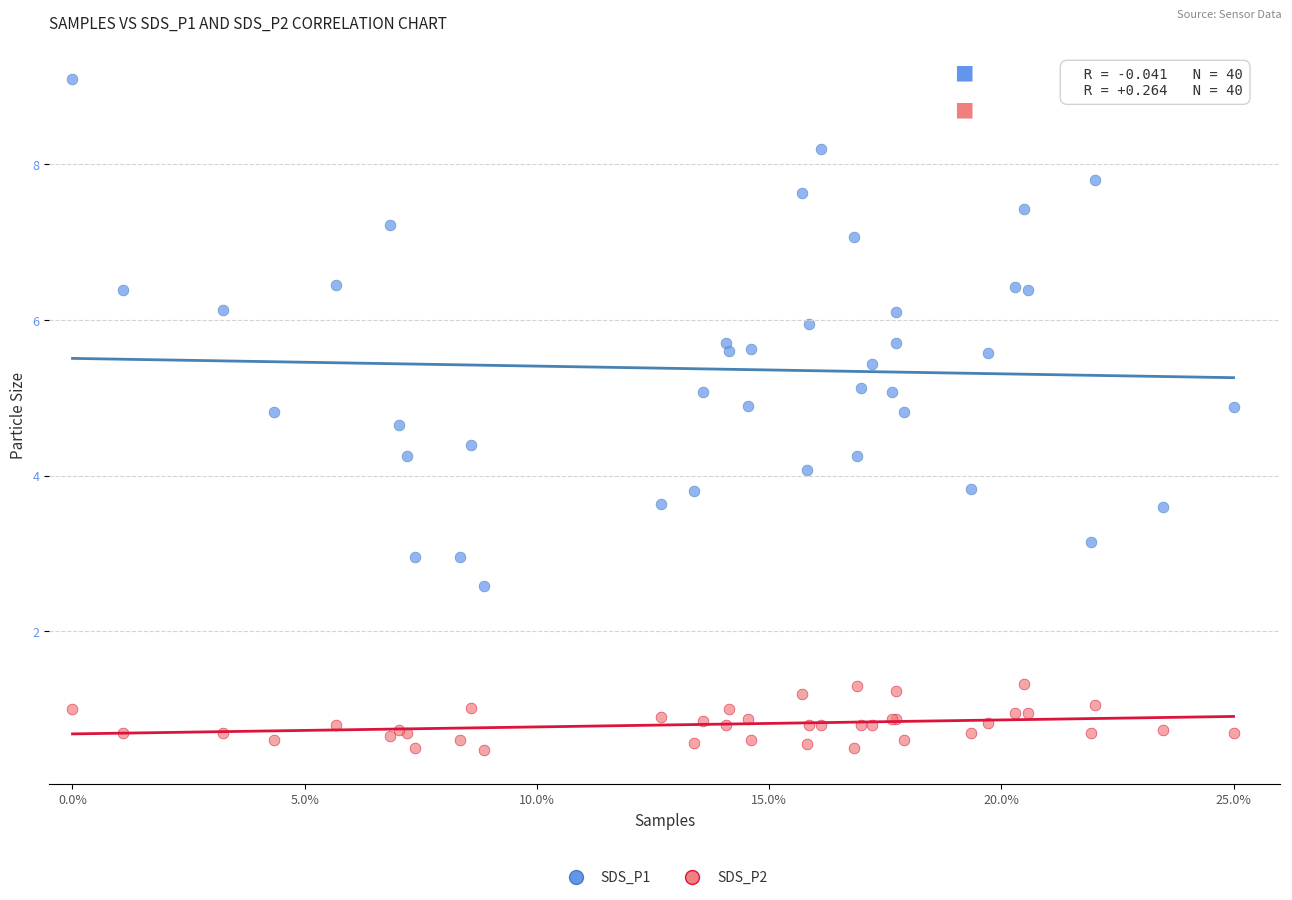

Which series contains the lowest Y value?

SDS_P2